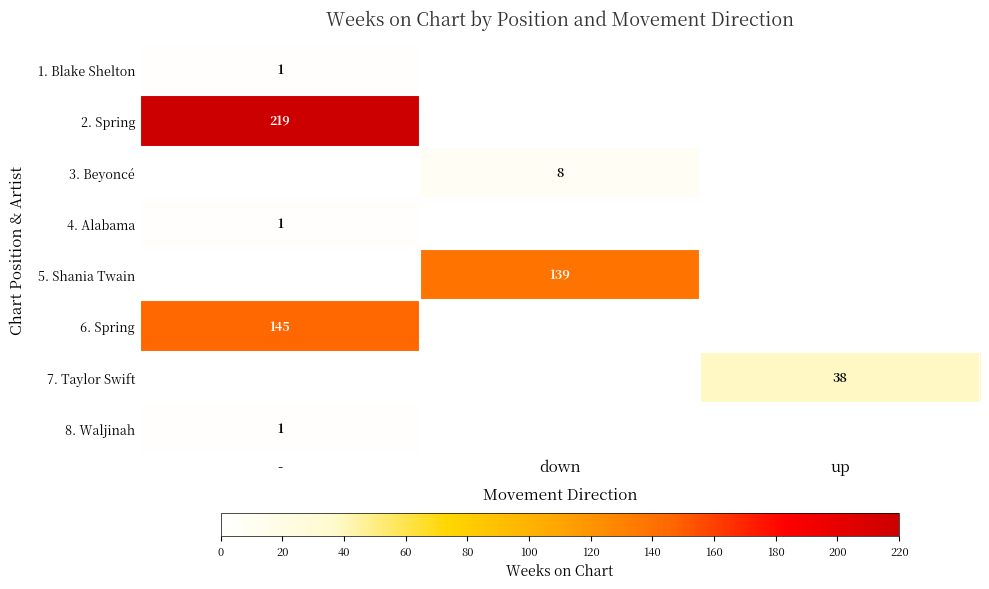

Is it true that 6. Spring equals 145 at -?

True